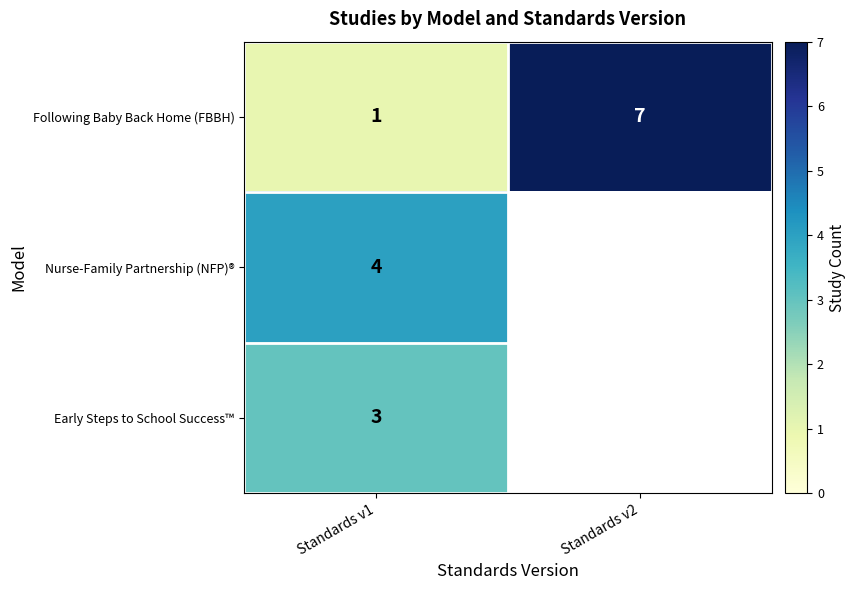

List the labels in order of Following Baby Back Home (FBBH) value, largest first.

Standards v2, Standards v1